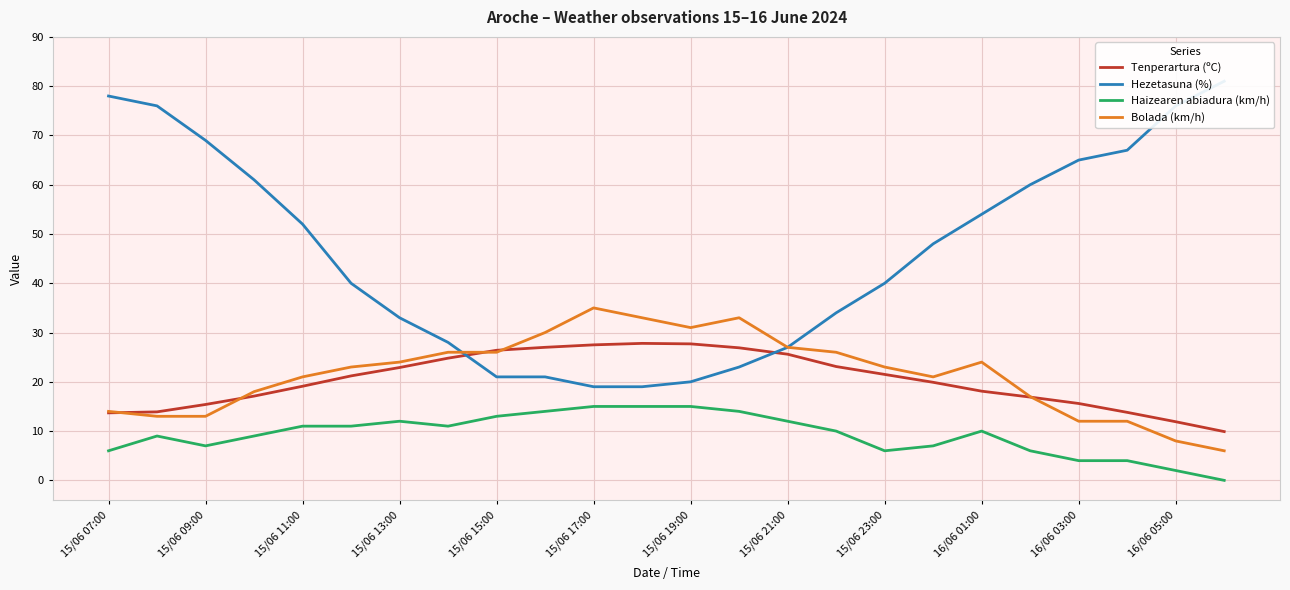

Which series ends up on top after the final intersection of Tenperartura (ºC) and Bolada (km/h)?

Tenperartura (ºC)